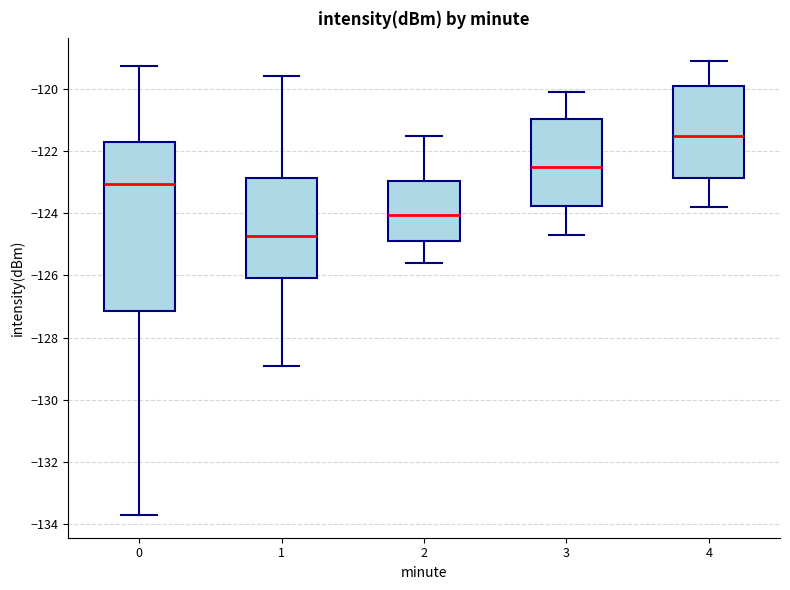

Which box has the highest median line?

4